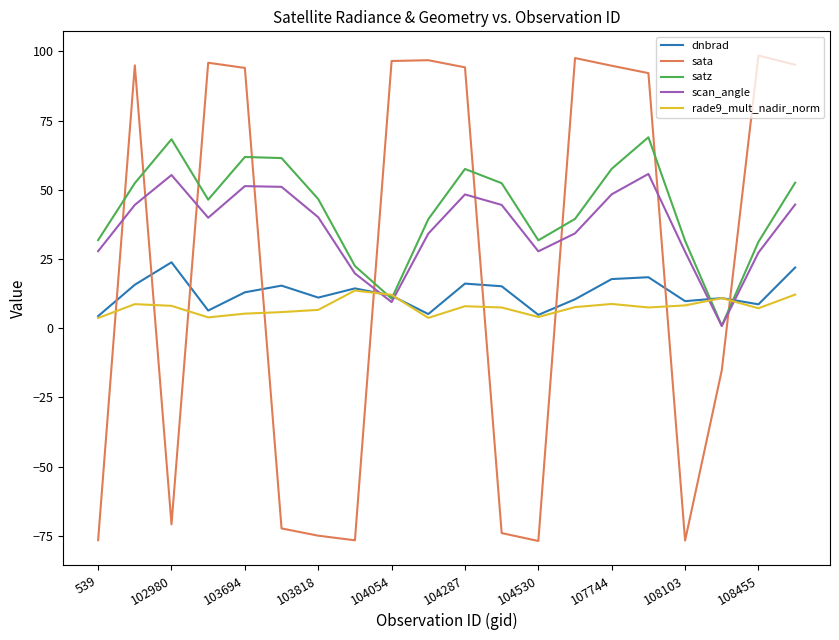

How many intersections are there between sata and dnbrad?

9